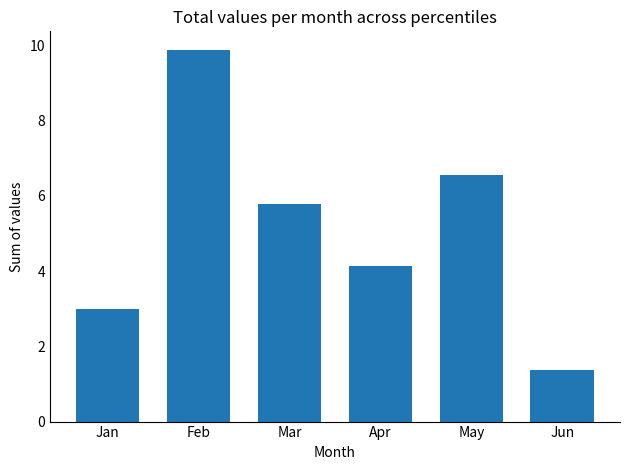

At which category does the chart reach its peak across all series?

Feb